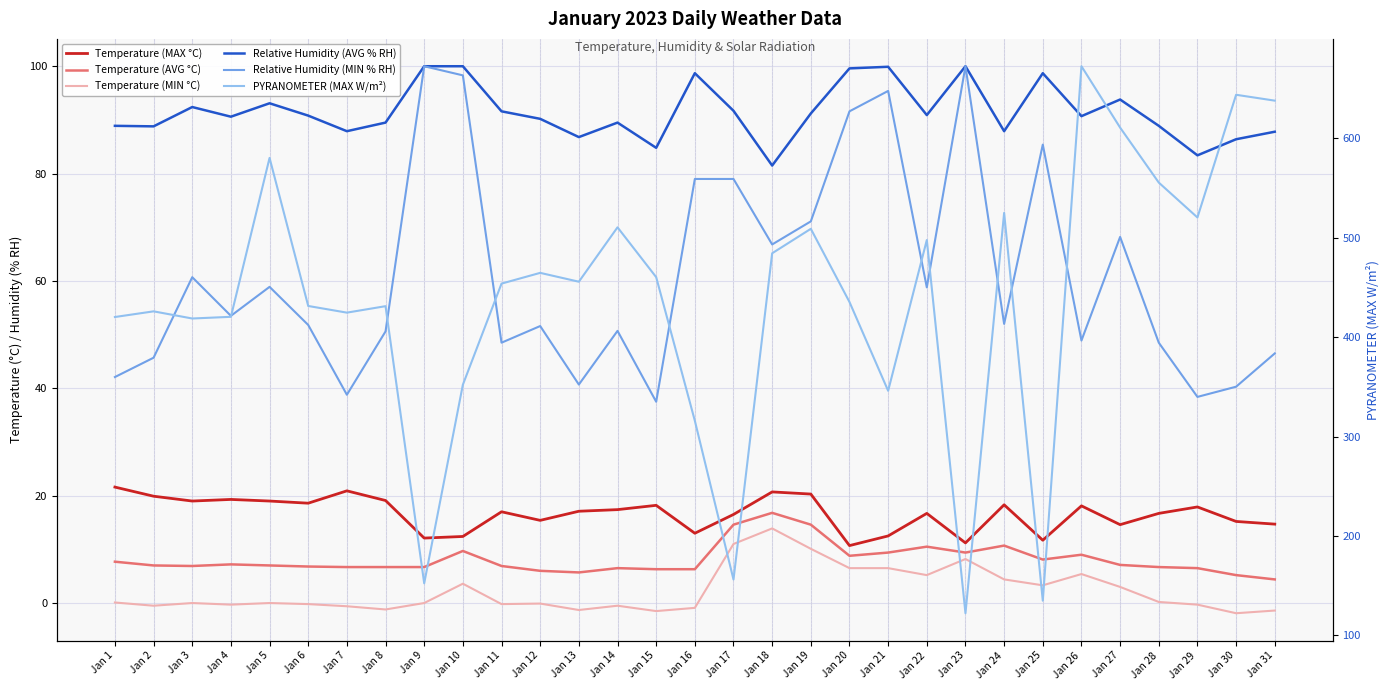

Is it true that Temperature (MAX °C) equals 33.6 at Jan 4?

False